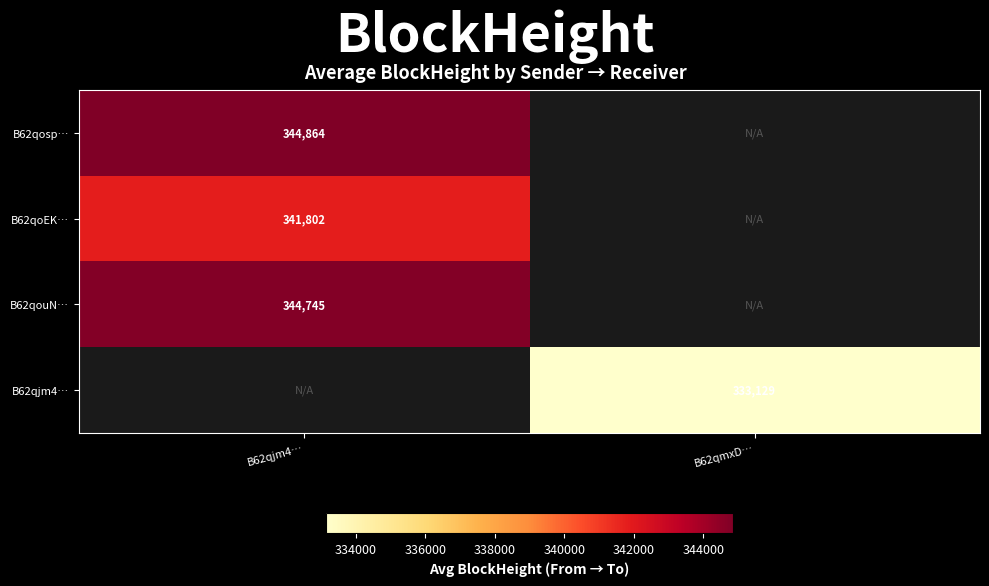

Which category has the lowest value across all series?

B62qmxD…